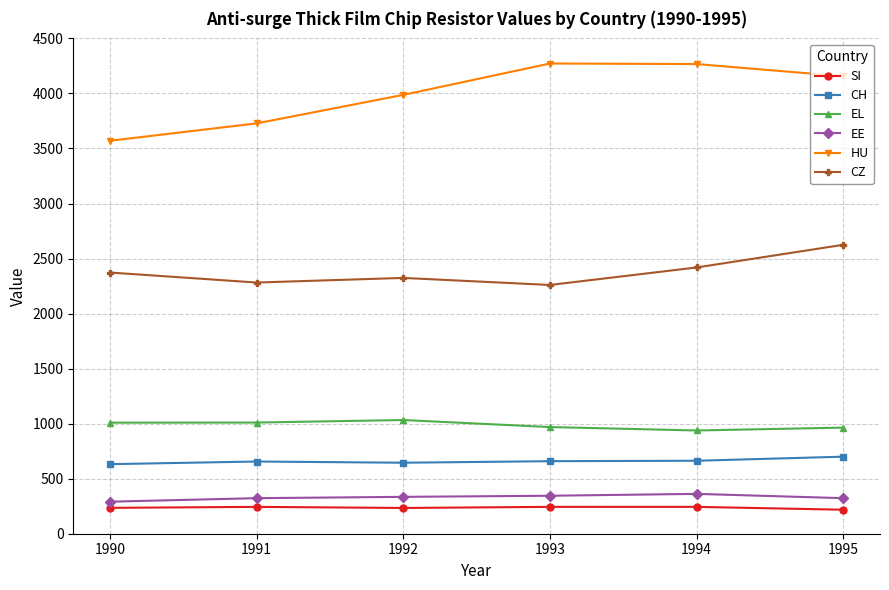

What is the value of the EE point at the 6th from the left?

323